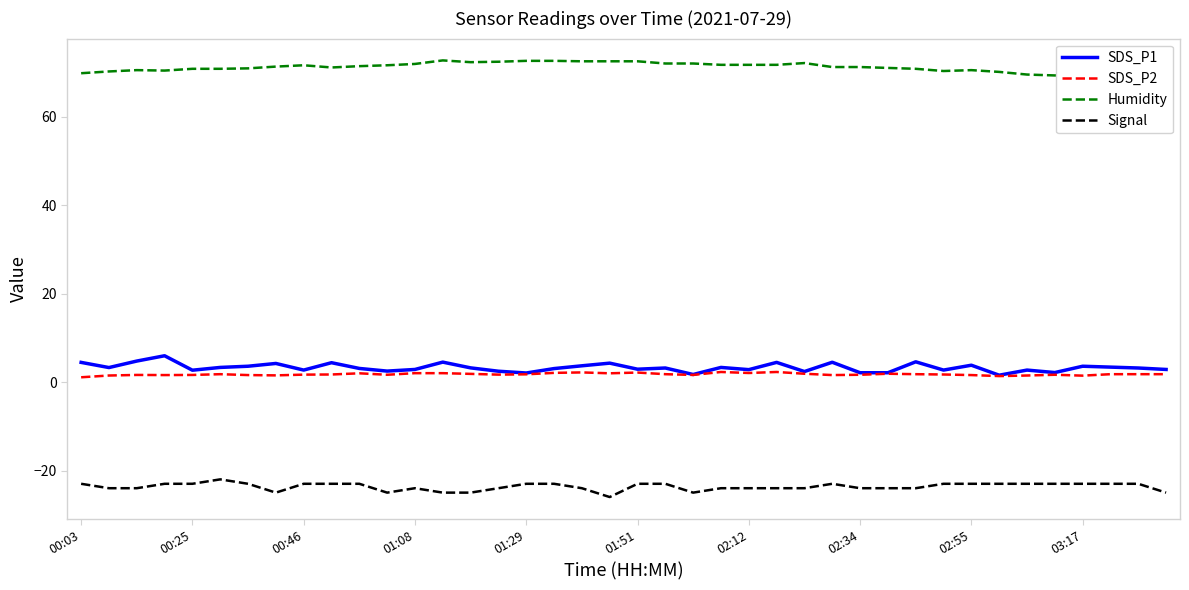

True or false: SDS_P1 and Signal intersect in this chart.

False